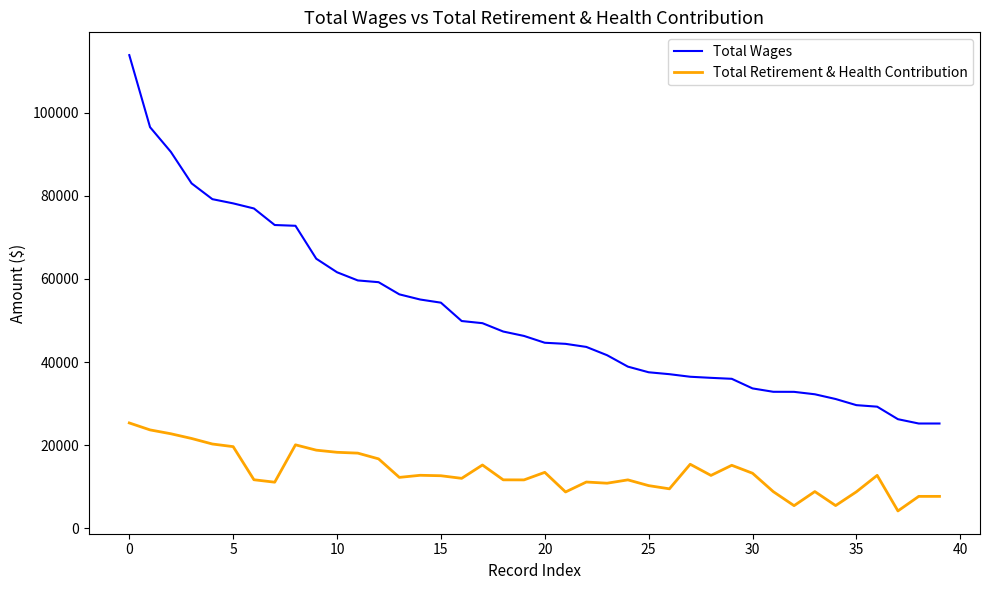

What is the sum of all Total Retirement & Health Contribution values?

537924